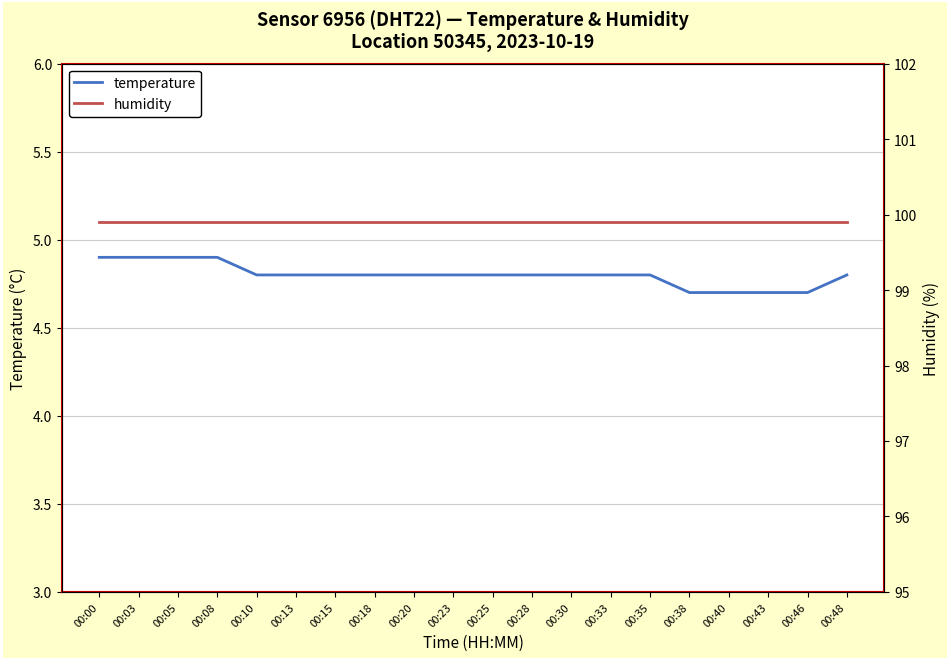

At which label is temperature closest to 4?

00:38